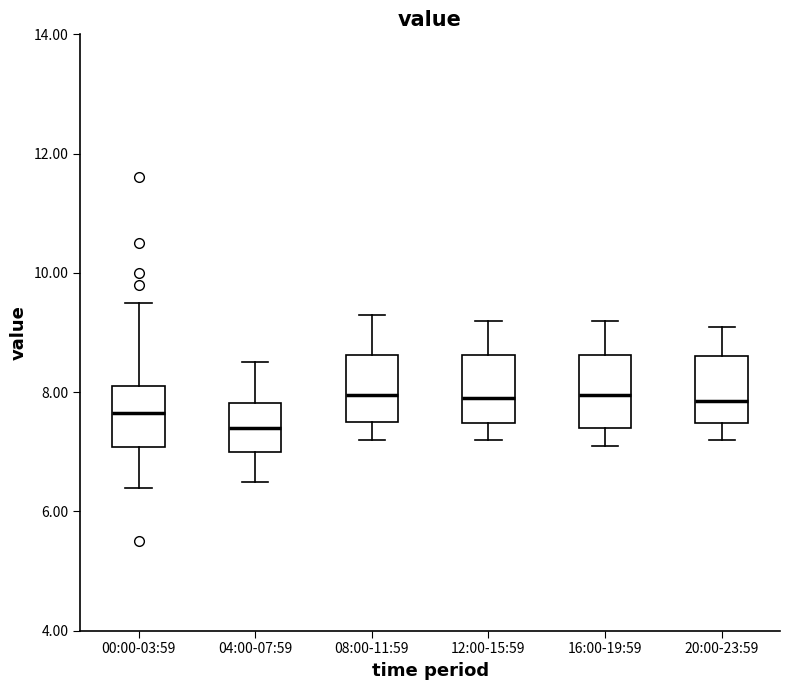

Where is the upper edge of the box for 00:00-03:59 on the y-axis? The values are not printed on the chart, so give them approximately, as read against the axis.

8.2